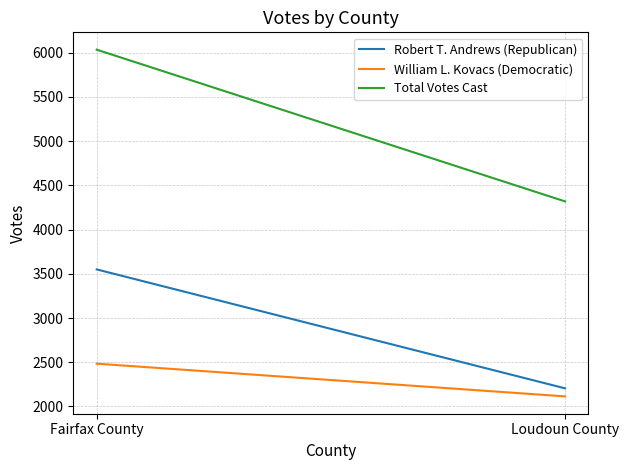

Rank the series by their average value, from lowest to highest.

William L. Kovacs (Democratic), Robert T. Andrews (Republican), Total Votes Cast